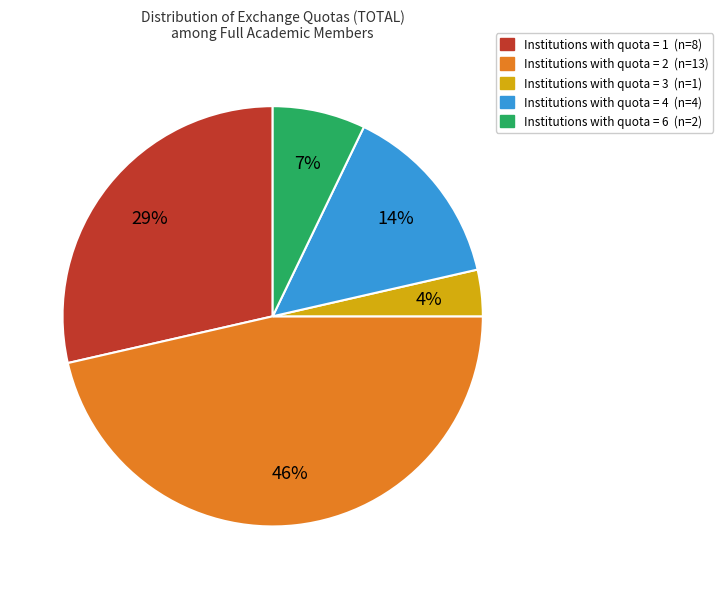

Is there a majority slice in this chart?

No